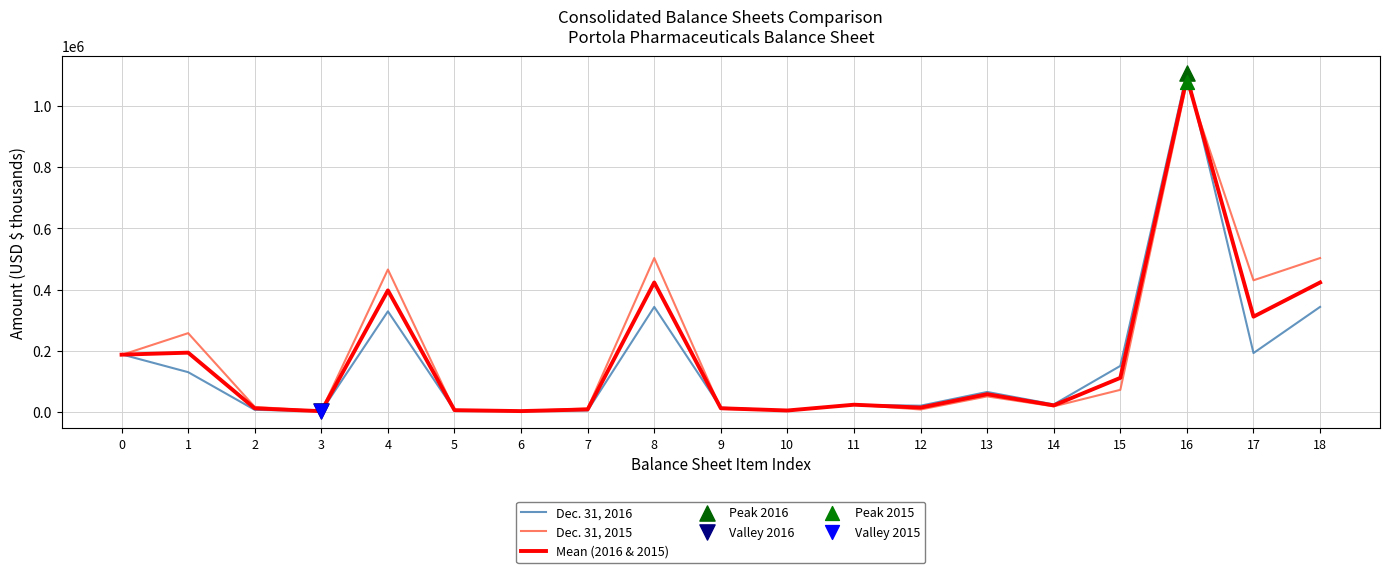

Which series has the largest range (max minus min)?

Dec. 31, 2016